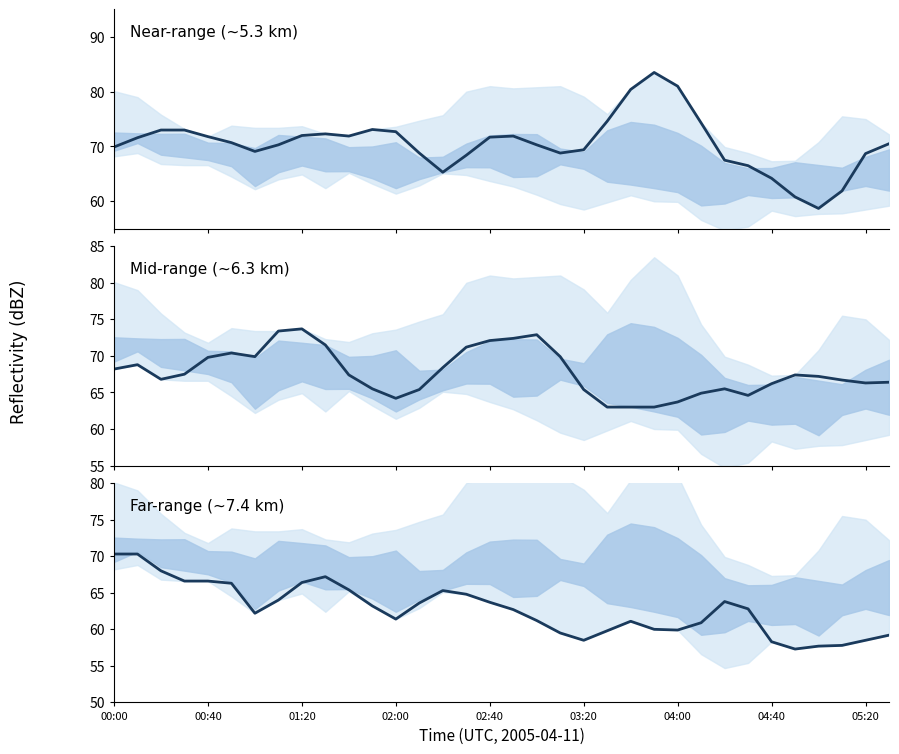

Reading left to right, transcribe all the data shown in this chart.

5.297: 00:00=69.9	00:10=71.6	00:20=73.0	00:30=73.0	00:40=71.8	00:50=70.7	01:00=69.1	01:10=70.3	01:20=72.0	01:30=72.3	01:40=71.9	01:50=73.1	02:00=72.7	02:10=68.8	02:20=65.3	02:30=68.4	02:40=71.7	02:50=71.9	03:00=70.3	03:10=68.8	03:20=69.4	03:30=74.6	03:40=80.4	03:50=83.5	04:00=81.0	04:10=74.3	04:20=67.5	04:30=66.5	04:40=64.2	04:50=60.8	05:00=58.7	05:10=61.9	05:20=68.7	05:30=70.5
6.331: 00:00=68.2	00:10=68.8	00:20=66.8	00:30=67.5	00:40=69.8	00:50=70.4	01:00=69.9	01:10=73.4	01:20=73.7	01:30=71.5	01:40=67.4	01:50=65.5	02:00=64.2	02:10=65.4	02:20=68.4	02:30=71.2	02:40=72.1	02:50=72.4	03:00=72.9	03:10=69.9	03:20=65.4	03:30=63.0	03:40=63.0	03:50=63.0	04:00=63.7	04:10=64.9	04:20=65.5	04:30=64.6	04:40=66.2	04:50=67.4	05:00=67.2	05:10=66.7	05:20=66.3	05:30=66.4
7.365: 00:00=70.3	00:10=70.3	00:20=68.0	00:30=66.6	00:40=66.6	00:50=66.3	01:00=62.2	01:10=64.0	01:20=66.4	01:30=67.2	01:40=65.4	01:50=63.2	02:00=61.4	02:10=63.6	02:20=65.3	02:30=64.8	02:40=63.7	02:50=62.7	03:00=61.2	03:10=59.5	03:20=58.5	03:30=59.8	03:40=61.1	03:50=60.0	04:00=59.9	04:10=60.9	04:20=63.8	04:30=62.8	04:40=58.3	04:50=57.3	05:00=57.7	05:10=57.8	05:20=58.5	05:30=59.2